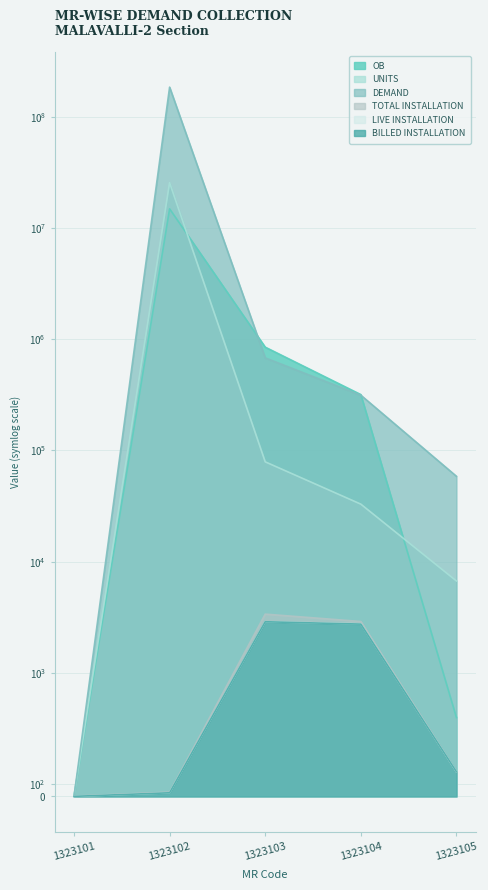

What is the average value of the OB series?

3213233.1